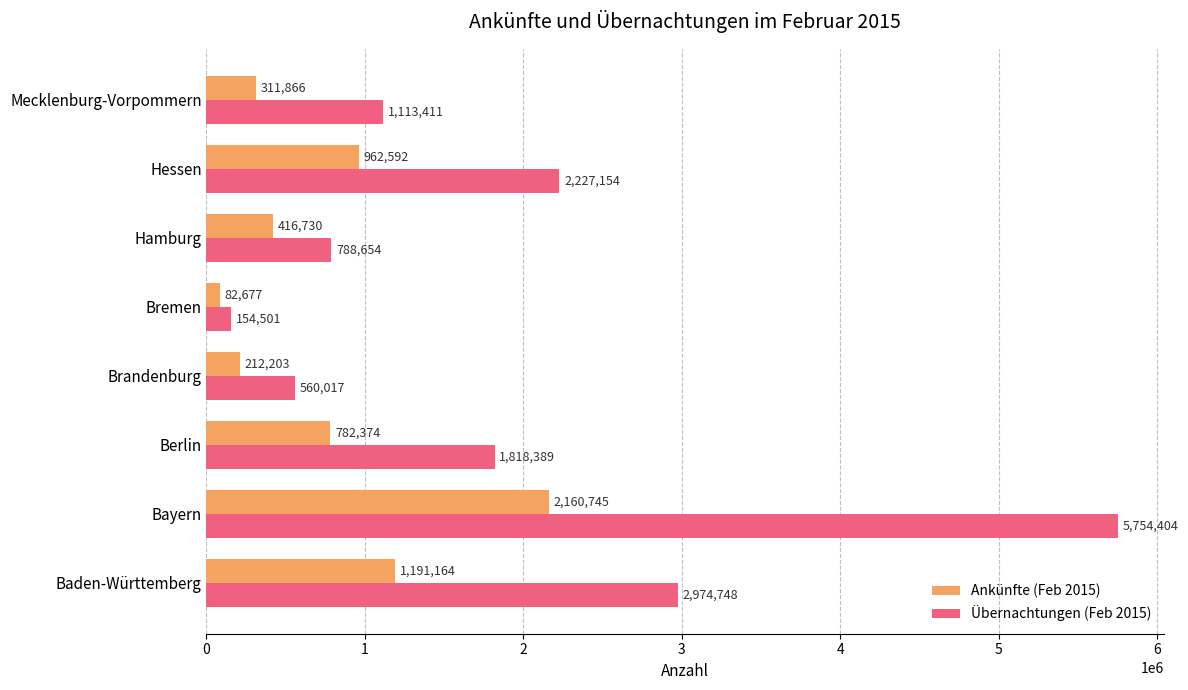

What is the difference between the Ankünfte (Feb 2015) values at Bremen and Berlin?

699697